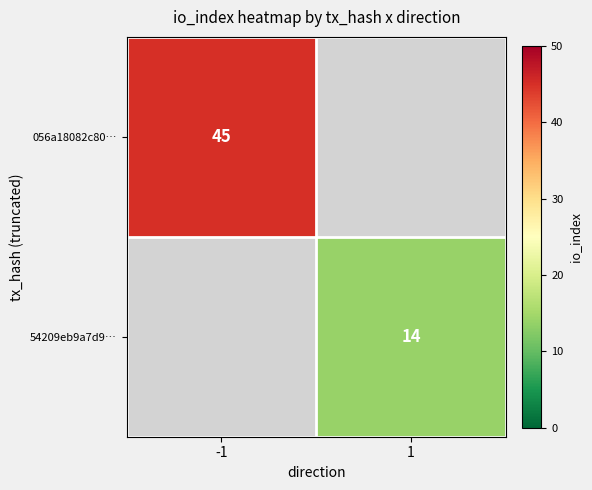

True or false: 056a18082c80… has a value of 26 at -1.

False